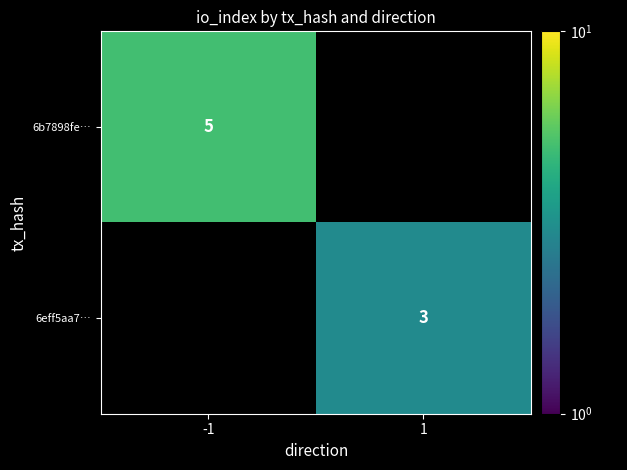

At which category is the sum across all series the highest?

-1